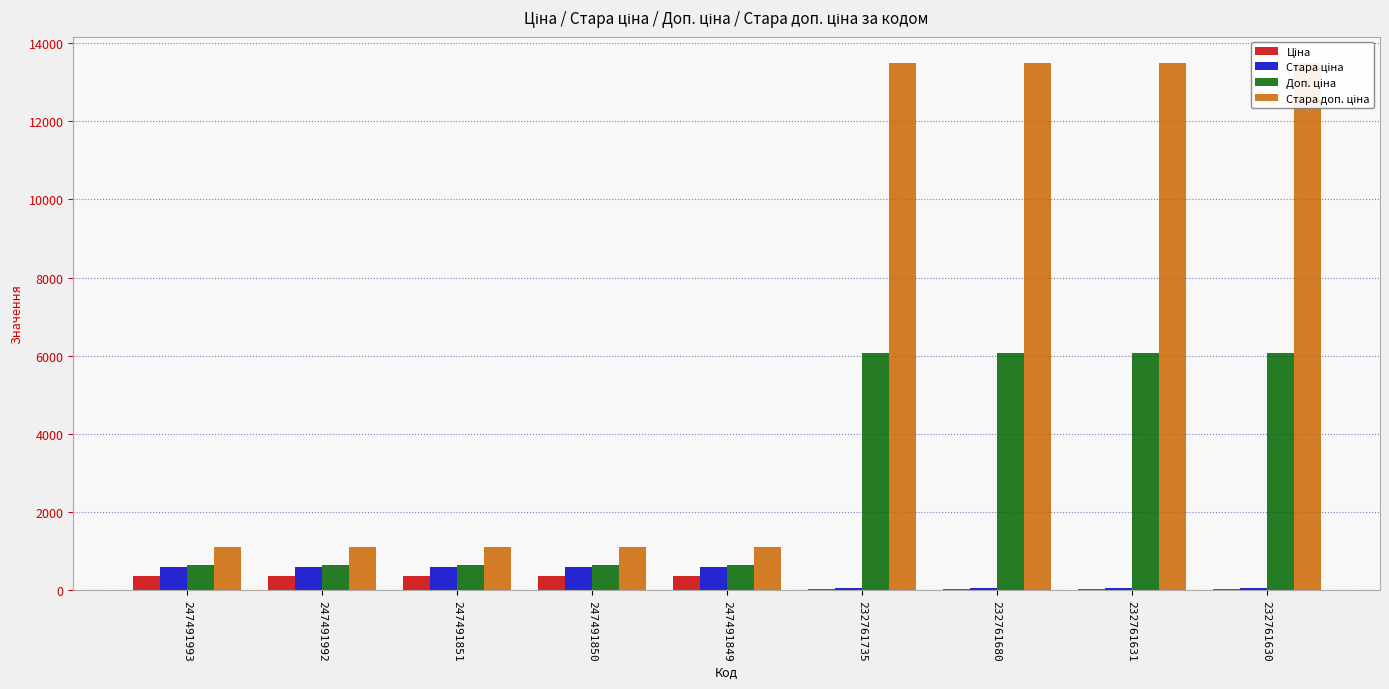

What is the value of the Ціна bar at the 3rd from the left?

345.6